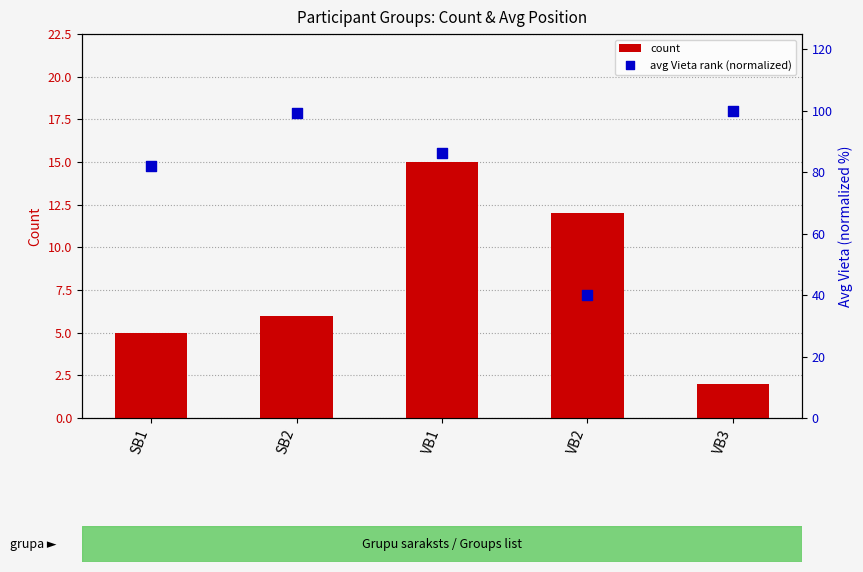

At how many categories does at least one series exceed 70?

4